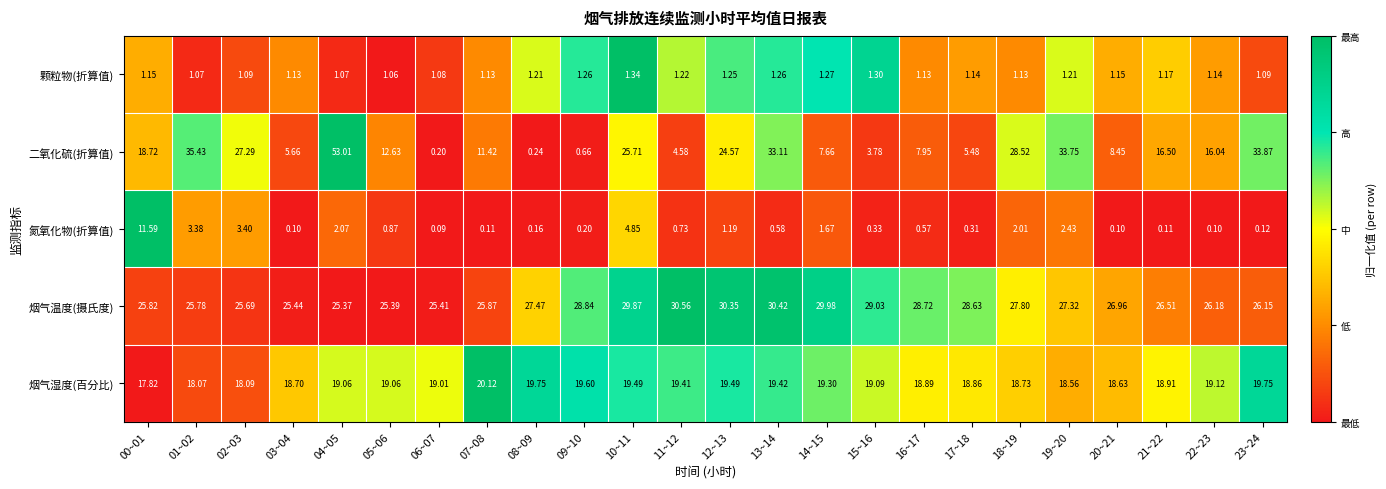

Which series has the largest total across all categories?

烟气温度(摄氏度)